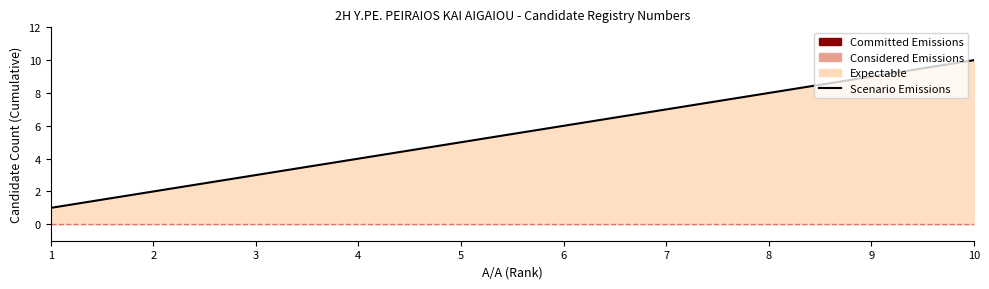

At which label does the data first exceed 6?

7